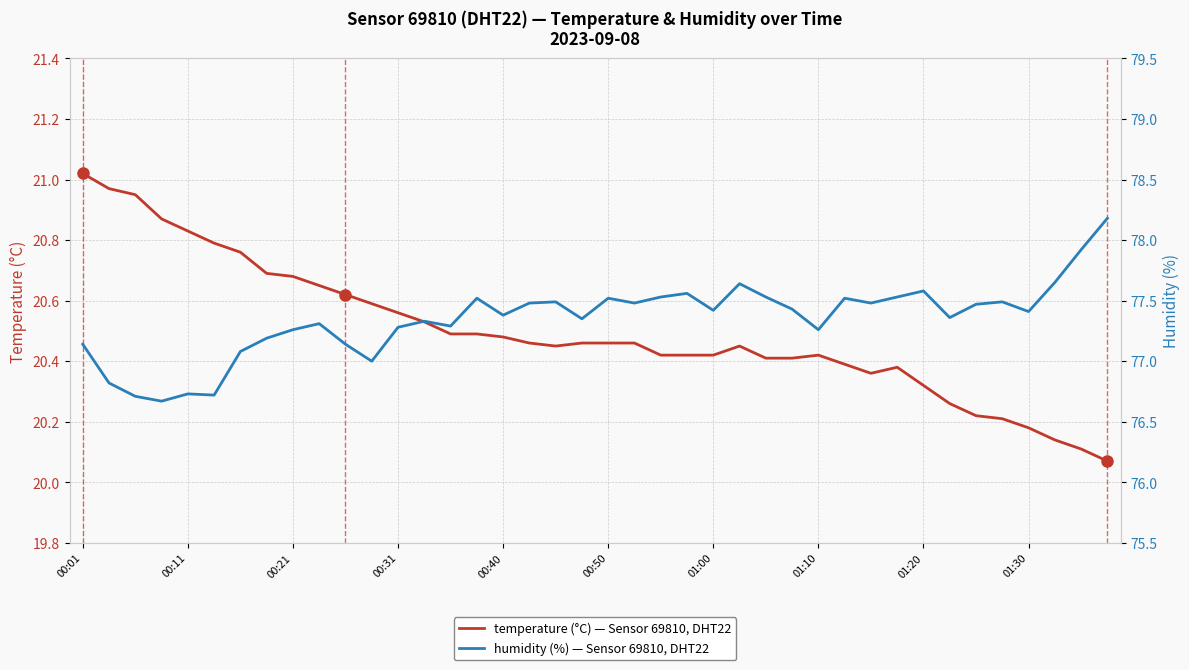

True or false: temperature has a value of 5.7 at 10.

False